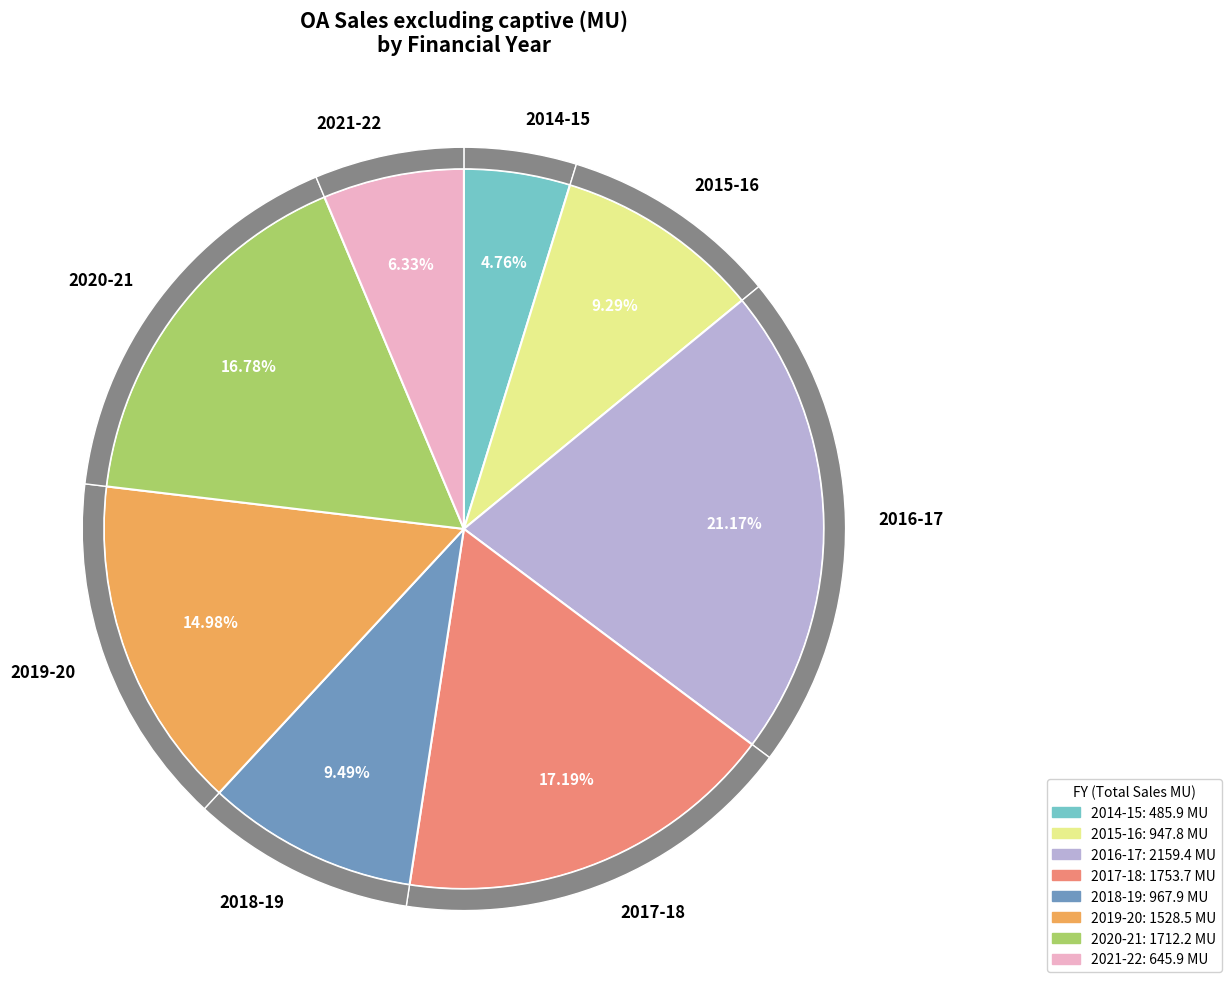

Does any single category account for the majority?

No